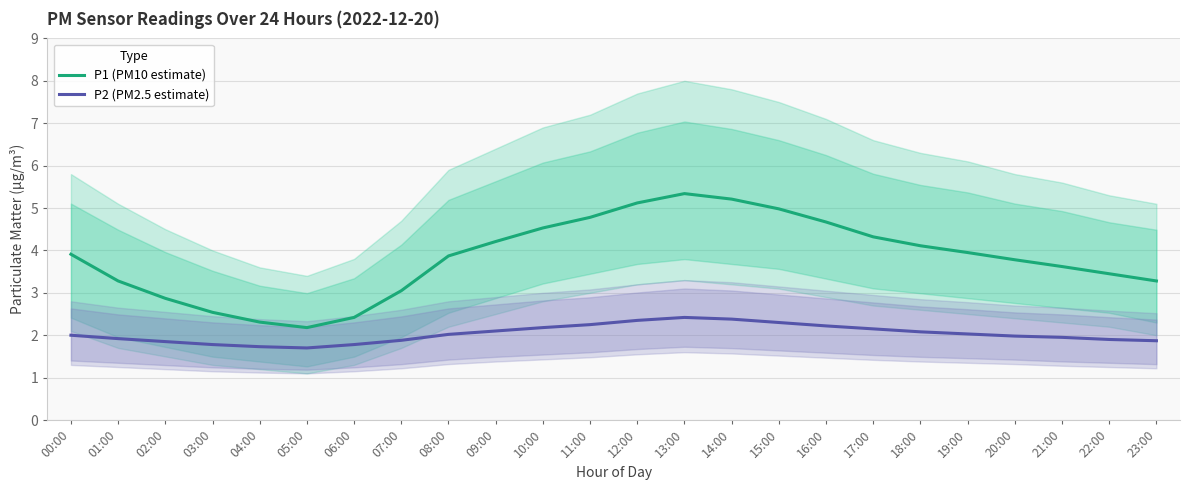

At which category is the sum across all series the highest?

13:00